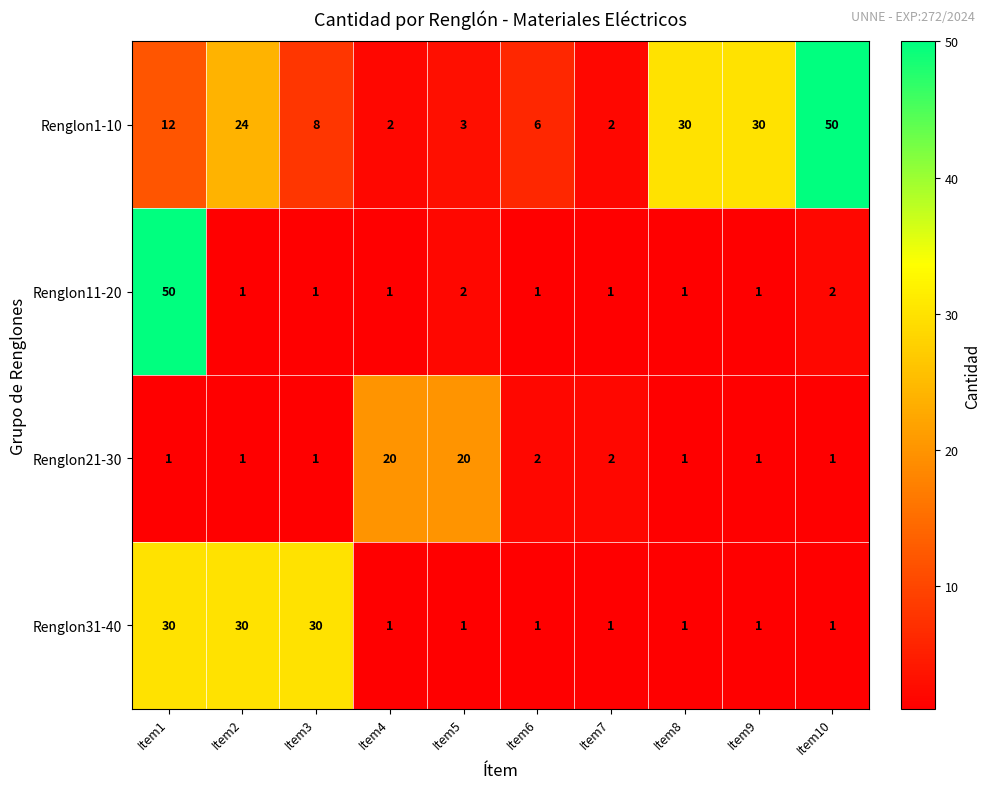

What is the maximum value shown in the chart?

50